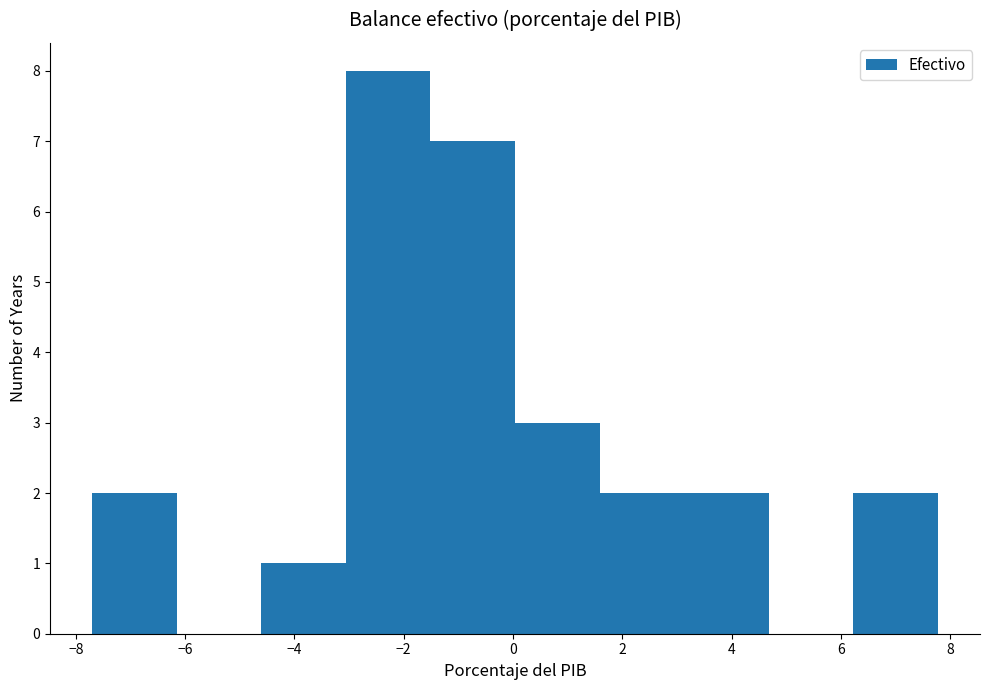

Reading left to right, transcribe this chart: for each bar, give the range it covers on the x-axis and its height. Neither the bar edges nor the heights are printed on the chart, so give them approximately, as read against the axes.

-7.6 to -6.2: 2
-6.2 to -4.6: 0
-4.6 to -3.0: 1
-3.0 to -1.6: 8
-1.6 to 0.0: 7
0.0 to 1.6: 3
1.6 to 3.2: 2
3.2 to 4.6: 2
4.6 to 6.2: 0
6.2 to 7.8: 2